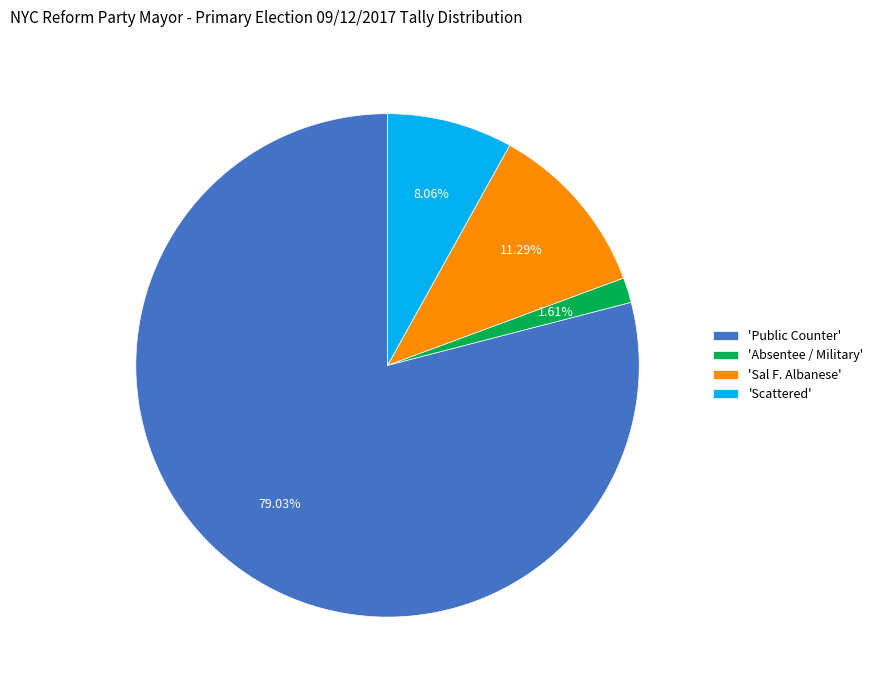

Is 'Absentee / Military' the majority of the pie?

No